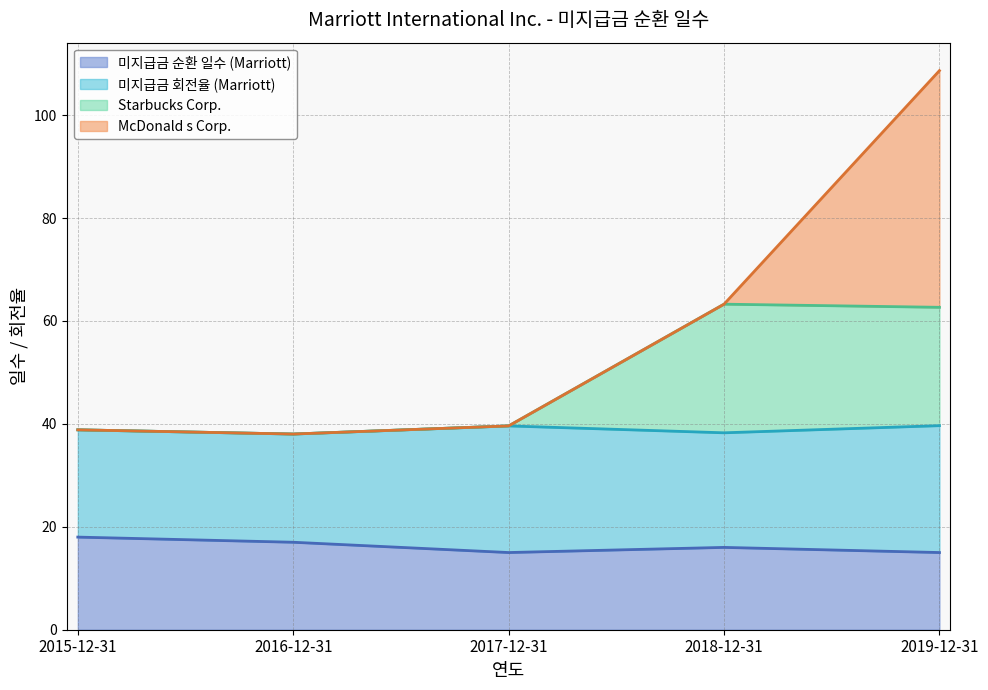

What are all the series names shown in the legend?

미지급금 순환 일수 (Marriott), 미지급금 회전율 (Marriott), Starbucks Corp., McDonald s Corp.